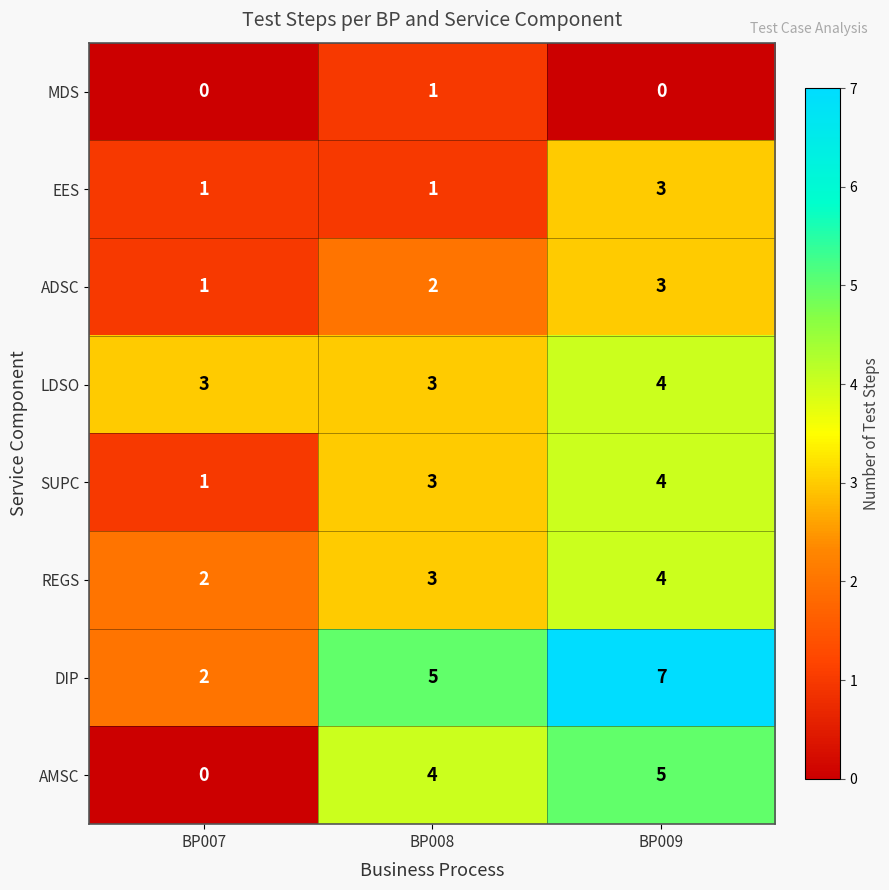

What is the average value of the LDSO series?

3